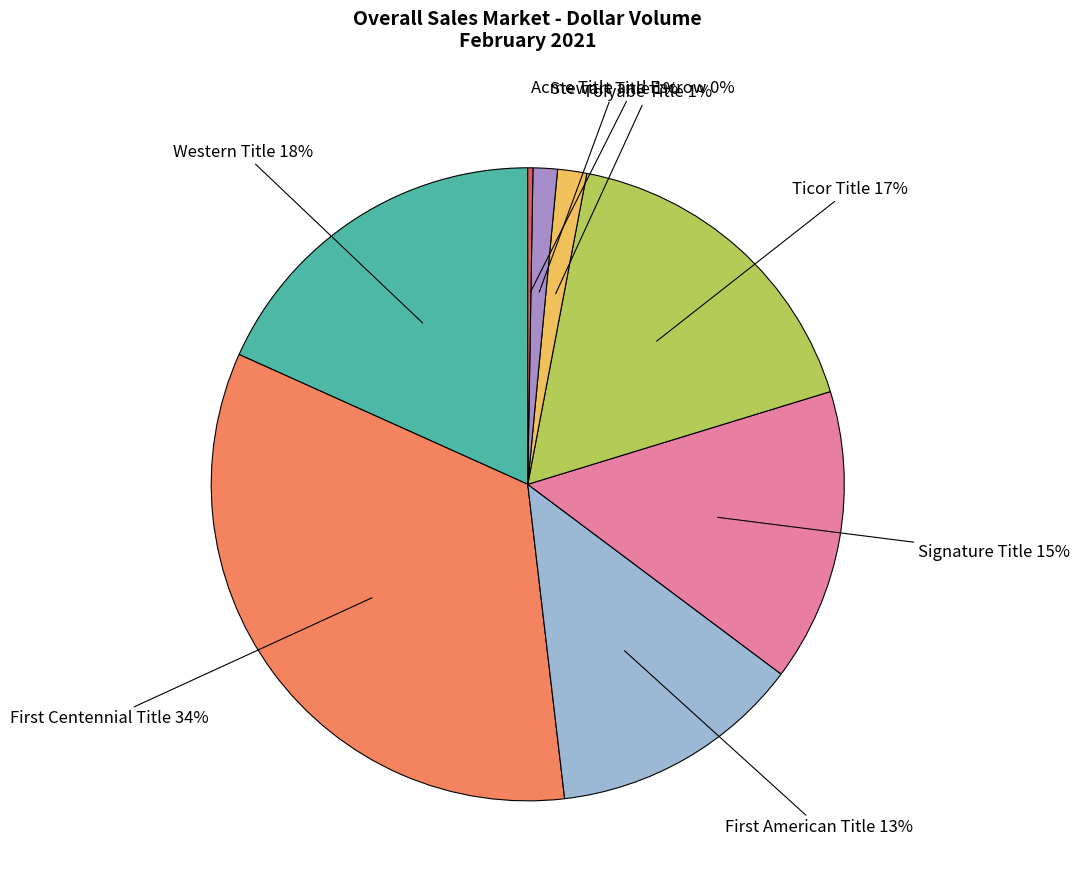

To the nearest percent, what is the average slice percentage?

12%